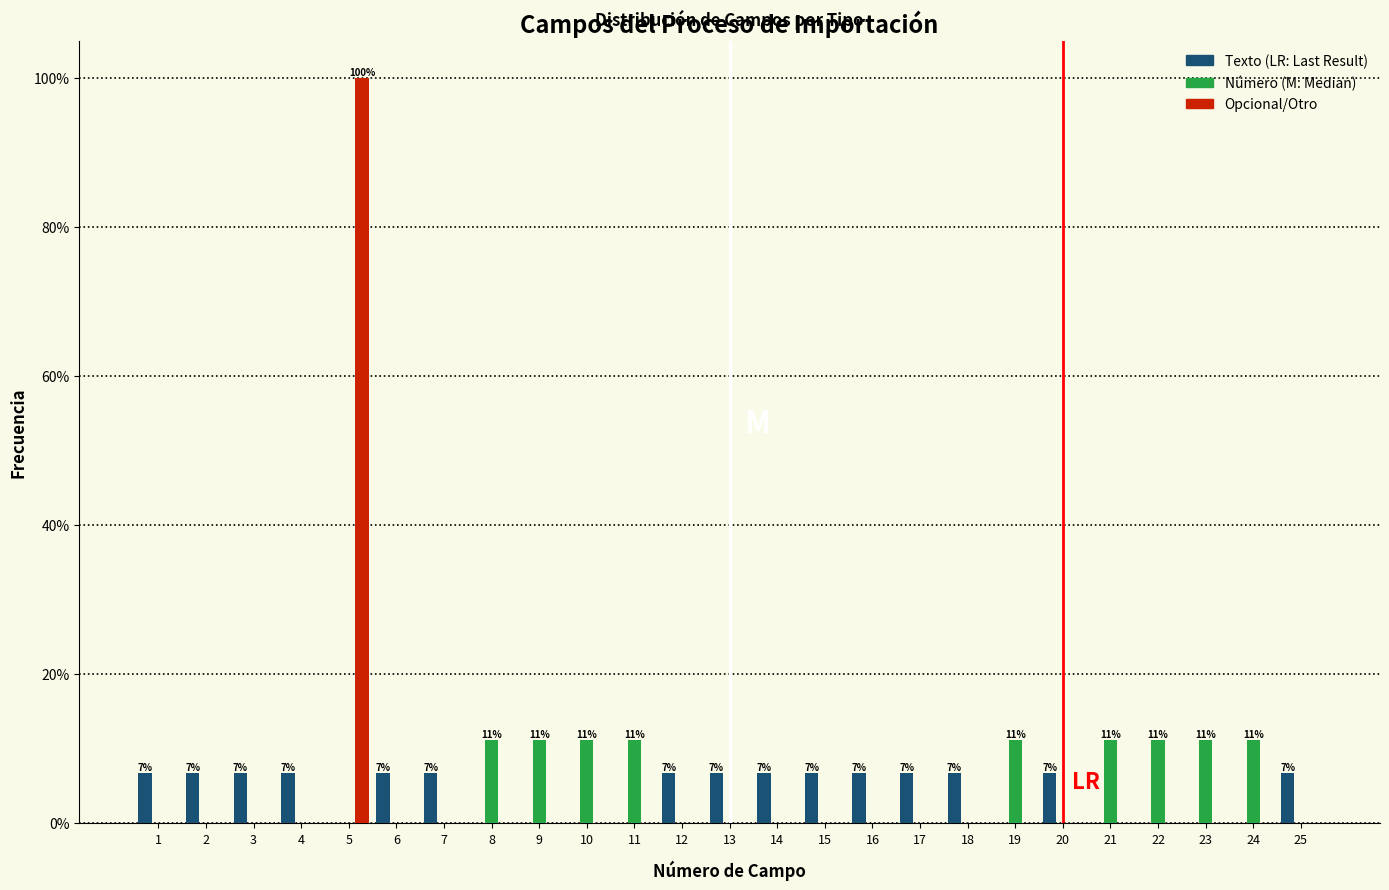

What is the total value across all series at 9?

11.1